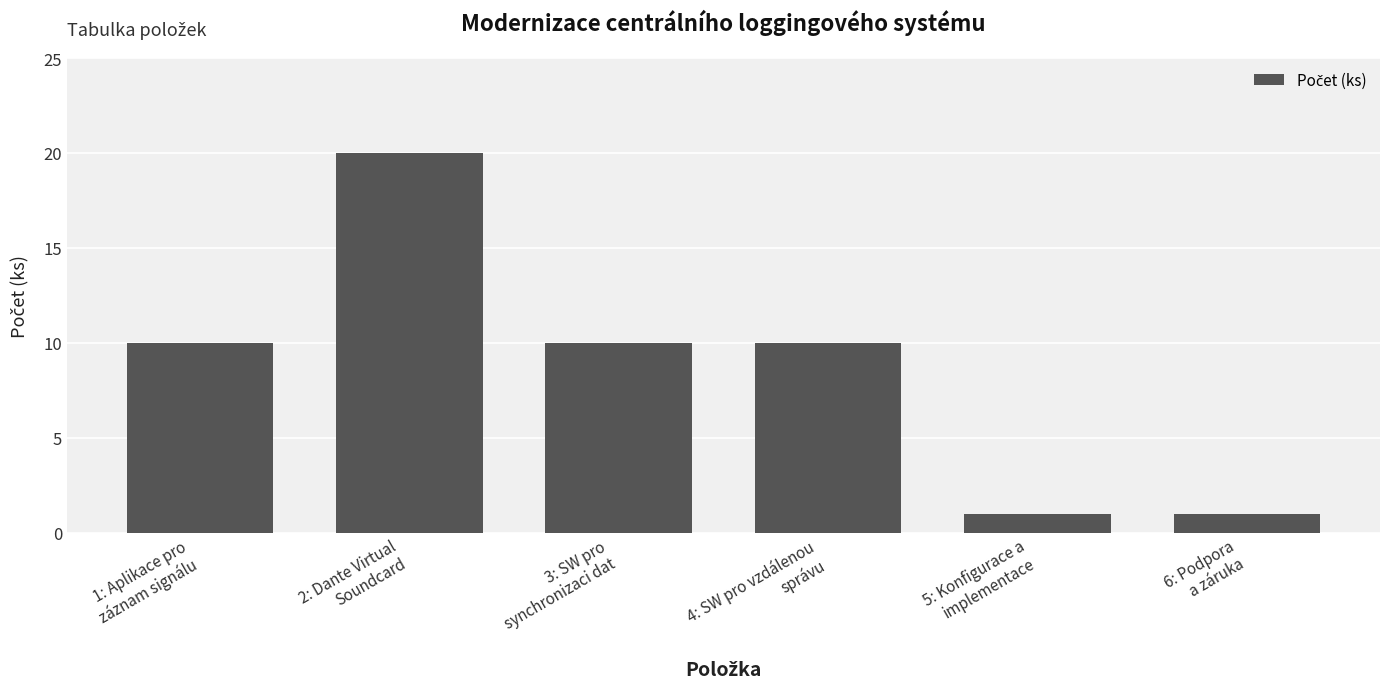

What is the difference between the second highest and minimum values?

9